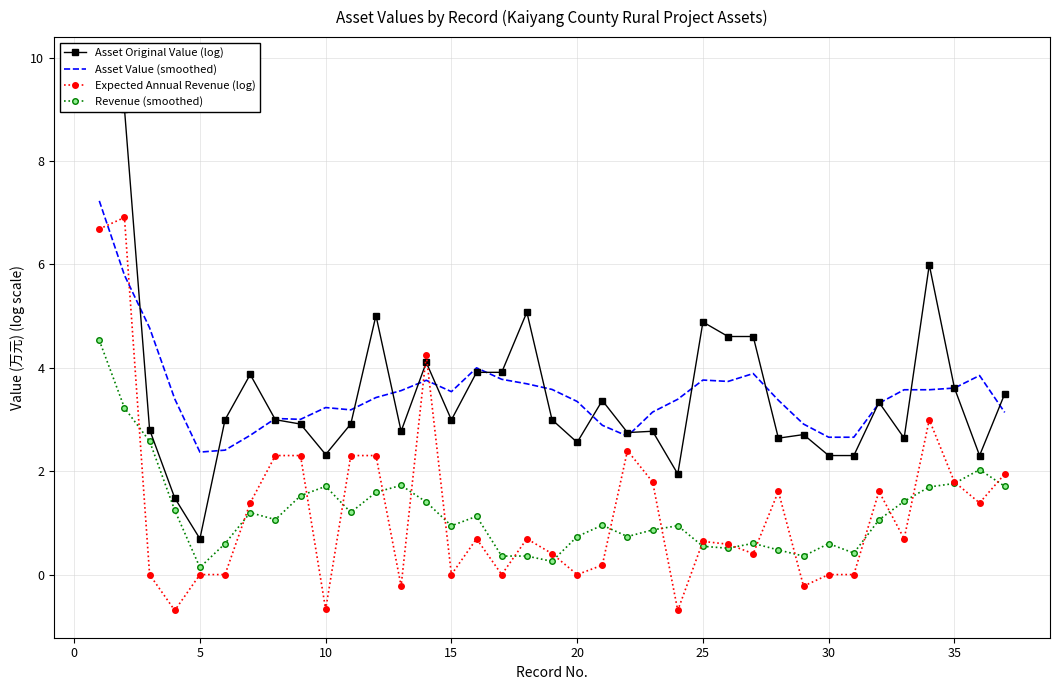

What are all the series names shown in the legend?

Asset Original Value (log), Asset Value (smoothed), Expected Annual Revenue (log), Revenue (smoothed)